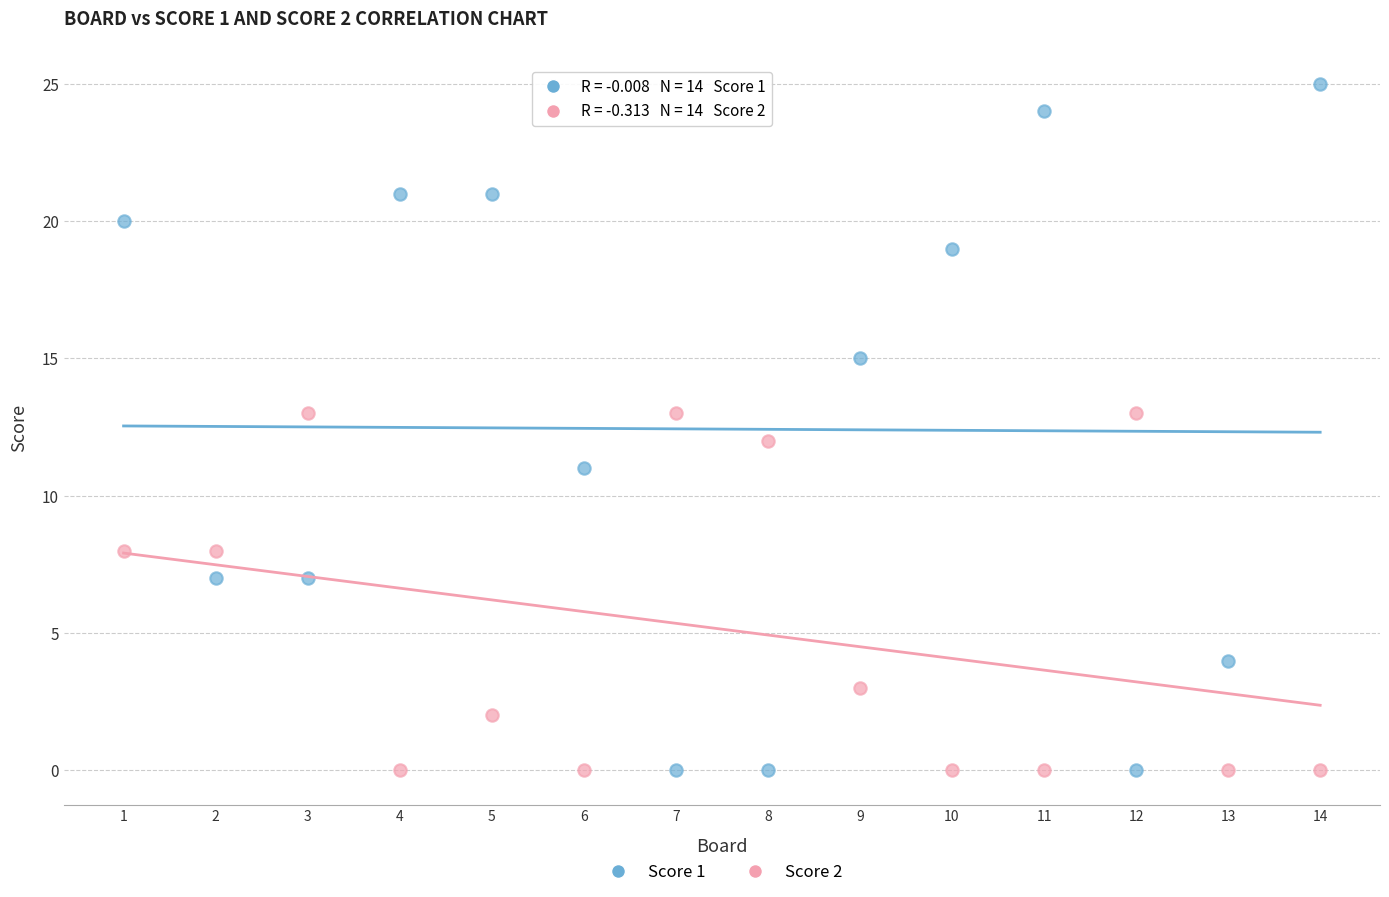

What is the X range (max minus min) for the scatter plot?

13